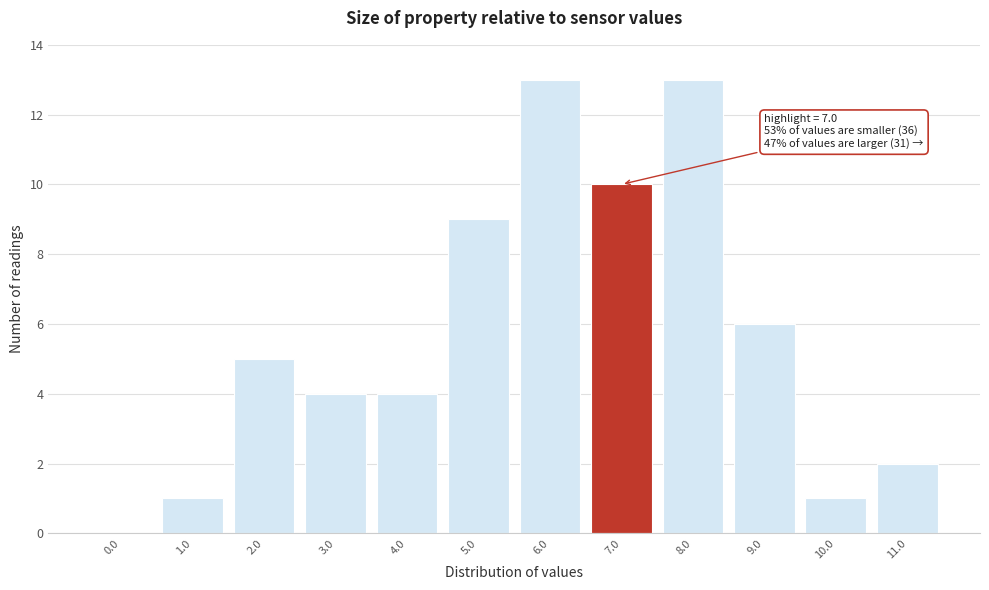

Reading right to left, what are all the values shown in this chart?

11.0=2	10.0=1	9.0=6	8.0=13	7.0=10	6.0=13	5.0=9	4.0=4	3.0=4	2.0=5	1.0=1	0.0=0